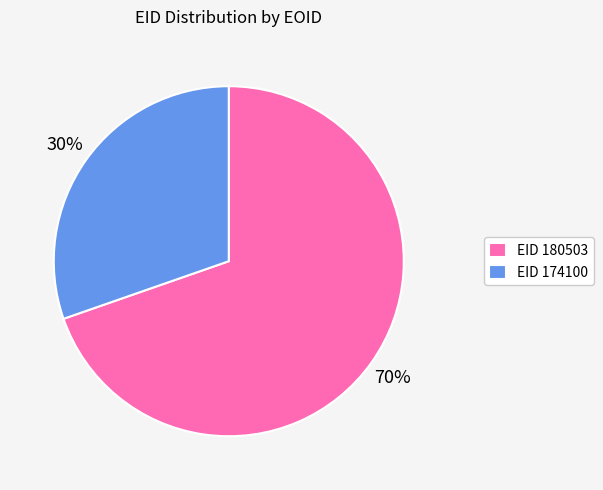

Do EID 174100 and EID 180503 together represent more than half of the pie?

Yes